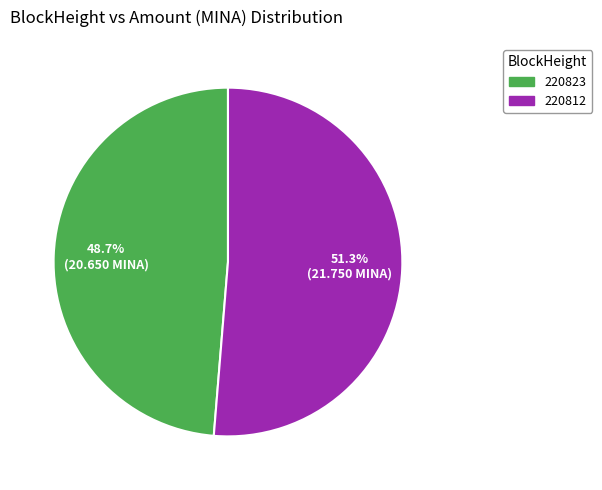

How many segments does this pie chart have?

2